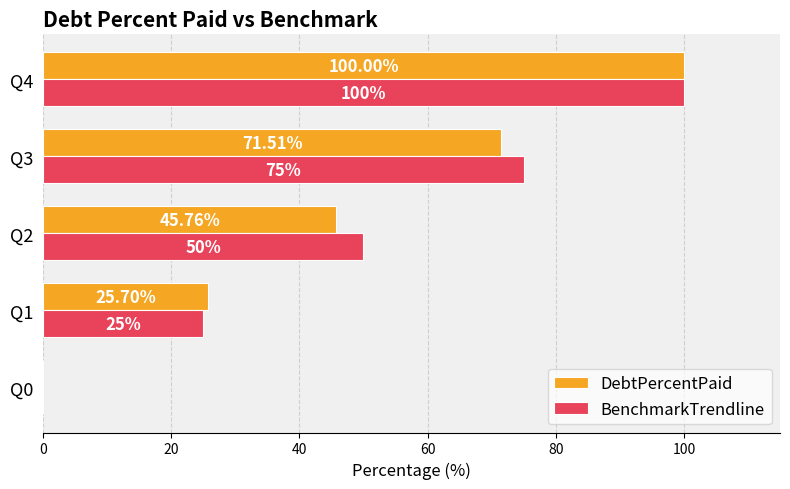

What is the average value of the DebtPercentPaid series?

48.6